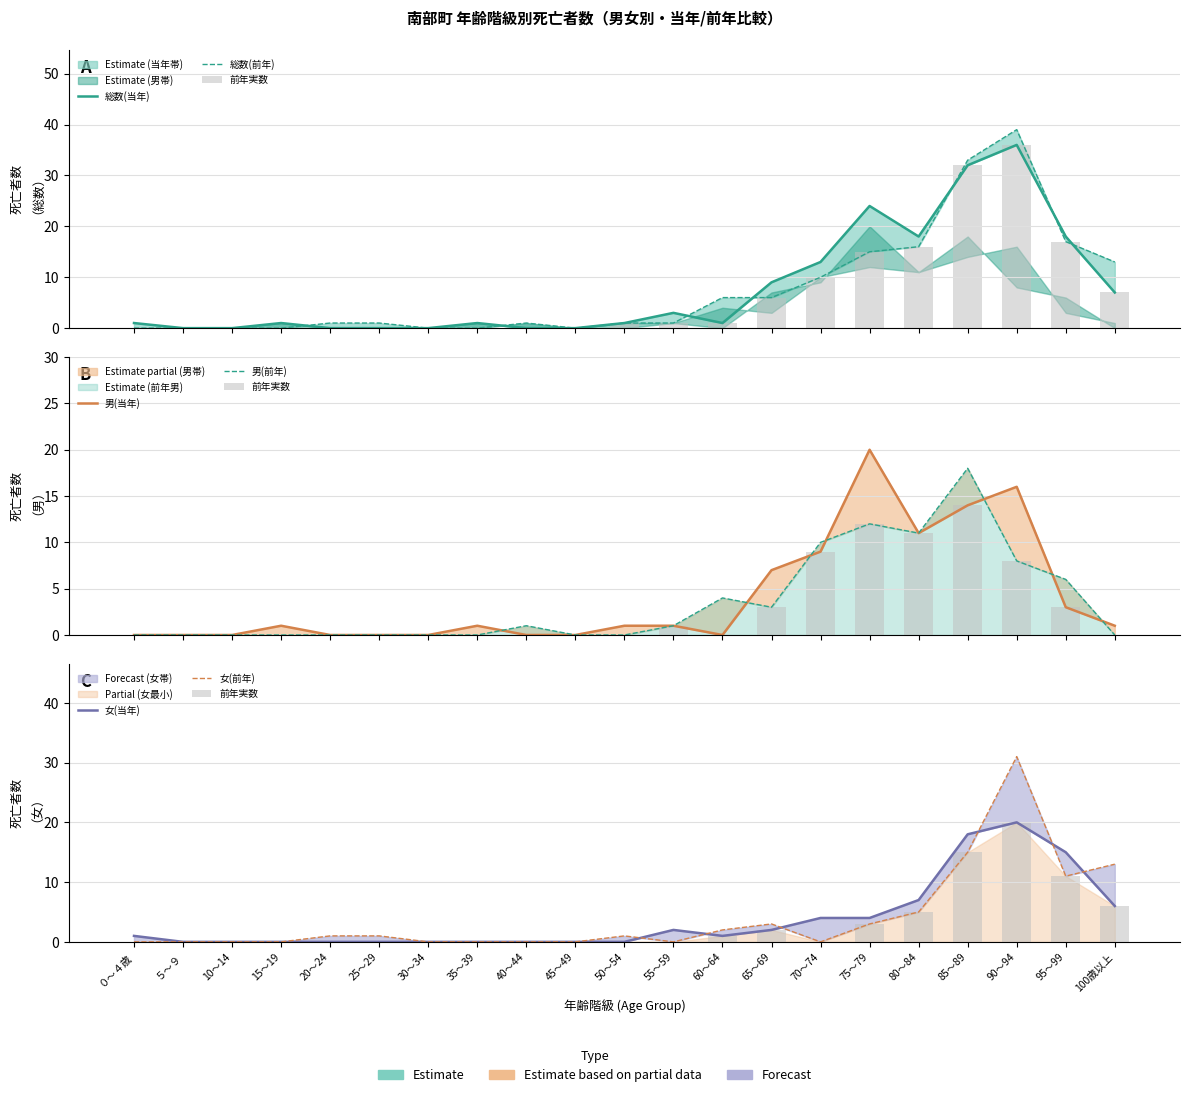

What is the label of the 20th bar from the right?

５～９